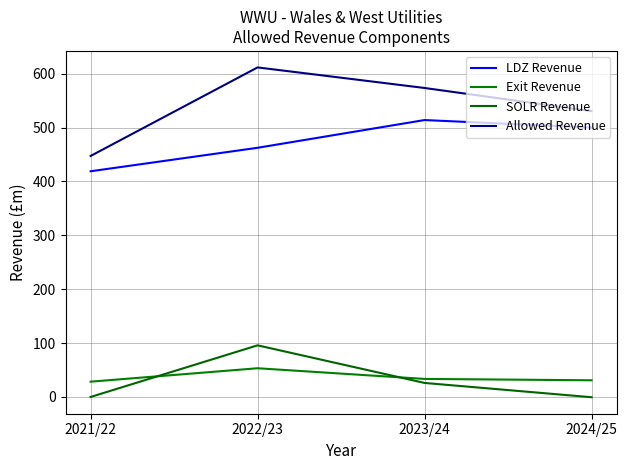

Where is SOLR Revenue nearest to the value 47?

2023/24